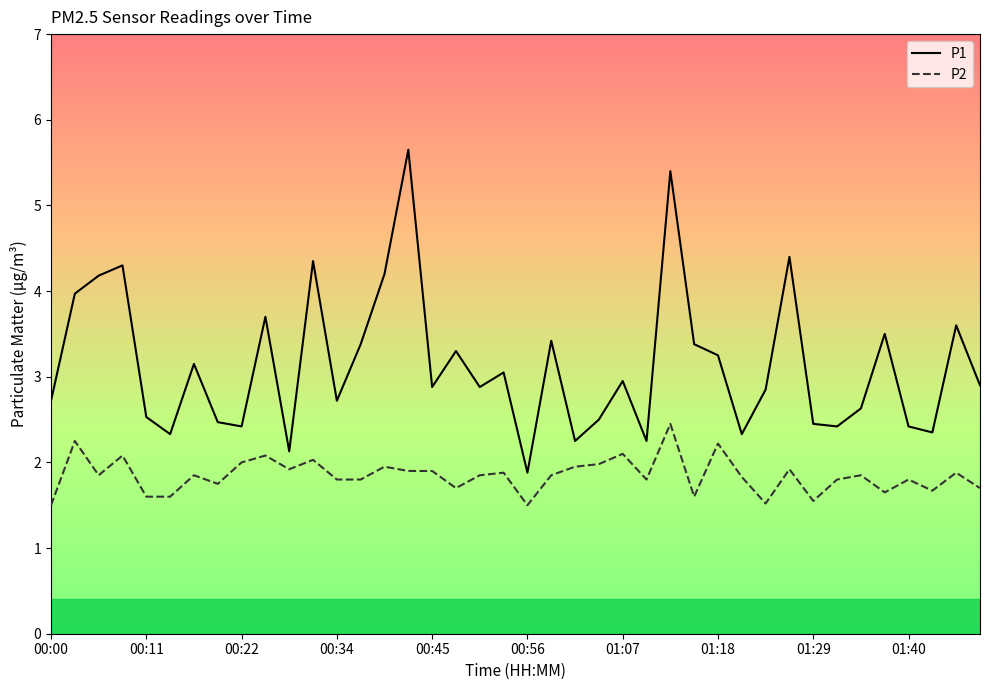

What is the difference between the maximum and minimum values in the P1 series?

3.8